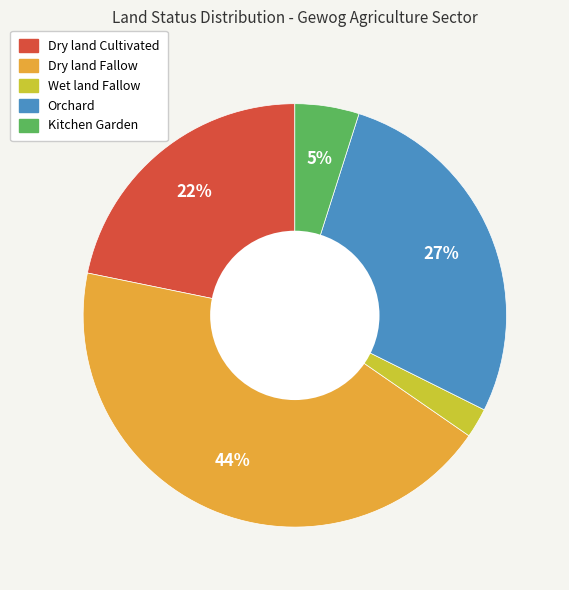

Count the number of slices in the pie.

5